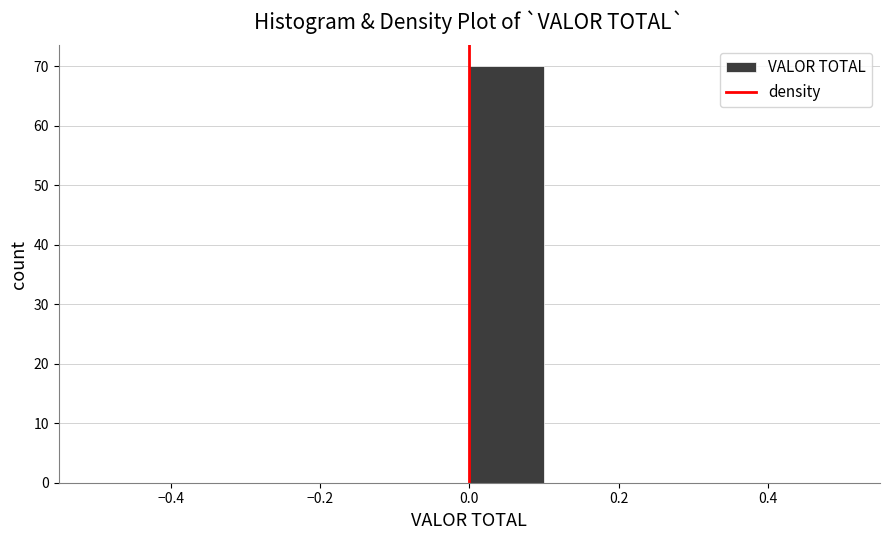

How tall is the bar that spans 0.0 to 0.1 on the x-axis? The values are not printed on the chart, so give them approximately, as read against the axis.

70